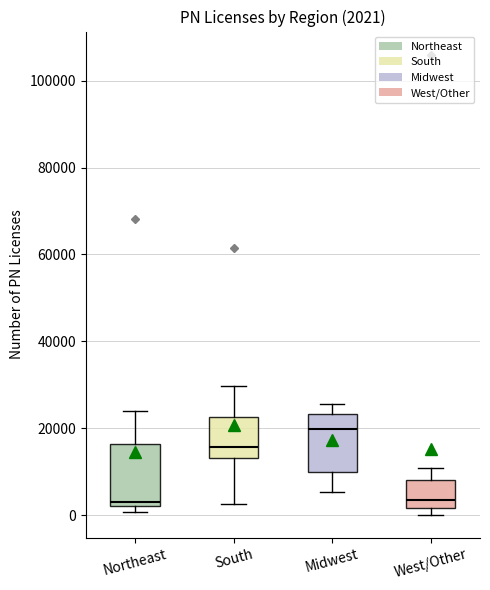

Which box's median line is the highest?

Midwest